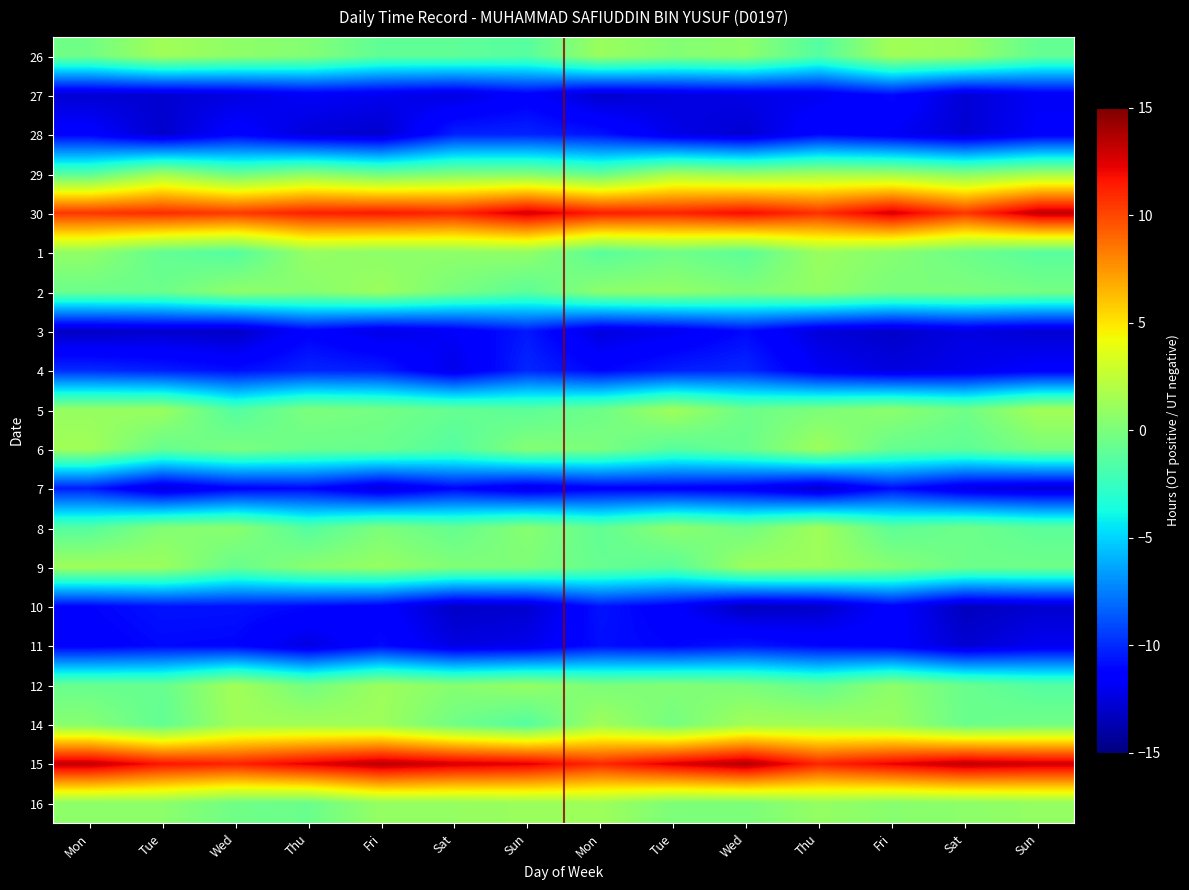

Reading left to right, list all the values displayed in this chart.

26: Mon=-0.4	Tue=1.4	Wed=0.7	Thu=0.3	Fri=-1.0	Sat=-1.0	Sun=-1.3	Mon=1.1	Tue=0.3	Wed=0.6	Thu=-1.4	Fri=1.4	Sat=1.0	Sun=-0.9
27: Mon=-12.8	Tue=-12.8	Wed=-12.4	Thu=-11.8	Fri=-12.0	Sat=-12.5	Sun=-11.5	Mon=-12.9	Tue=-12.5	Wed=-12.2	Thu=-12.0	Fri=-11.0	Sat=-12.7	Sun=-11.8
28: Mon=-11.3	Tue=-13.0	Wed=-11.3	Thu=-12.6	Fri=-12.9	Sat=-10.3	Sun=-10.2	Mon=-10.7	Tue=-12.2	Wed=-12.8	Thu=-11.1	Fri=-11.8	Sat=-12.7	Sun=-11.6
29: Mon=-1.4	Tue=1.2	Wed=-0.7	Thu=0.5	Fri=-0.6	Sat=0.1	Sun=0.1	Mon=-0.9	Tue=1.4	Wed=0.8	Thu=1.3	Fri=1.2	Sat=0.3	Sun=1.3
30: Mon=10.6	Tue=10.9	Wed=10.4	Thu=11.3	Fri=11.5	Sat=11.1	Sun=12.8	Mon=11.4	Tue=11.2	Wed=11.9	Thu=10.7	Fri=12.7	Sat=10.5	Sun=13.3
1: Mon=0.8	Tue=-0.9	Wed=-1.5	Thu=0.9	Fri=0.6	Sat=0.7	Sun=0.8	Mon=-1.3	Tue=-0.4	Wed=-1.2	Thu=1.1	Fri=0.4	Sat=-0.5	Sun=-1.3
2: Mon=-0.6	Tue=-0.5	Wed=0.7	Thu=0.4	Fri=1.2	Sat=-0.1	Sun=-1.1	Mon=0.6	Tue=0.8	Wed=0.2	Thu=0.8	Fri=-0.0	Sat=0.1	Sun=-0.2
3: Mon=-13.2	Tue=-12.9	Wed=-13.1	Thu=-11.3	Fri=-12.3	Sat=-11.7	Sun=-10.5	Mon=-12.5	Tue=-12.0	Wed=-11.0	Thu=-12.6	Fri=-13.0	Sat=-12.4	Sun=-12.8
4: Mon=-10.0	Tue=-10.3	Wed=-10.9	Thu=-10.2	Fri=-10.4	Sat=-12.2	Sun=-10.1	Mon=-11.2	Tue=-10.3	Wed=-10.1	Thu=-11.8	Fri=-12.4	Sat=-12.1	Sun=-11.5
5: Mon=1.0	Tue=1.1	Wed=-1.5	Thu=0.0	Fri=-0.2	Sat=-0.8	Sun=-1.1	Mon=-0.5	Tue=1.3	Wed=-0.5	Thu=0.1	Fri=0.6	Sat=-0.4	Sun=1.4
6: Mon=1.4	Tue=-0.7	Wed=-0.0	Thu=-0.6	Fri=-0.6	Sat=-1.4	Sun=0.3	Mon=0.0	Tue=-1.3	Wed=-0.7	Thu=1.2	Fri=-0.8	Sat=-1.1	Sun=-0.0
7: Mon=-10.4	Tue=-12.6	Wed=-11.3	Thu=-11.1	Fri=-12.6	Sat=-11.2	Sun=-12.3	Mon=-11.5	Tue=-11.5	Wed=-11.8	Thu=-13.1	Fri=-10.9	Sat=-12.4	Sun=-12.8
8: Mon=-1.4	Tue=0.3	Wed=0.5	Thu=-1.5	Fri=0.0	Sat=-0.8	Sun=0.4	Mon=-1.0	Tue=0.6	Wed=-0.3	Thu=1.3	Fri=-1.1	Sat=-0.5	Sun=-1.2
9: Mon=1.3	Tue=1.1	Wed=-0.7	Thu=0.5	Fri=1.0	Sat=0.2	Sun=0.1	Mon=-0.8	Tue=-1.2	Wed=1.2	Thu=1.2	Fri=0.4	Sat=-0.5	Sun=-0.5
10: Mon=-11.2	Tue=-10.7	Wed=-10.7	Thu=-11.0	Fri=-11.4	Sat=-13.1	Sun=-12.9	Mon=-10.7	Tue=-11.5	Wed=-13.3	Thu=-13.0	Fri=-11.4	Sat=-13.3	Sun=-12.9
11: Mon=-11.4	Tue=-11.0	Wed=-11.1	Thu=-12.4	Fri=-10.9	Sat=-12.4	Sun=-12.1	Mon=-10.8	Tue=-11.1	Wed=-10.5	Thu=-11.1	Fri=-11.4	Sat=-12.8	Sun=-12.0
12: Mon=-0.7	Tue=-0.8	Wed=1.4	Thu=-0.3	Fri=1.2	Sat=0.4	Sun=0.9	Mon=0.0	Tue=0.2	Wed=-0.0	Thu=-0.9	Fri=0.7	Sat=-0.7	Sun=-1.4
14: Mon=0.4	Tue=-1.0	Wed=1.3	Thu=1.4	Fri=1.2	Sat=-0.4	Sun=-1.5	Mon=1.3	Tue=-0.2	Wed=1.4	Thu=1.4	Fri=1.1	Sat=-0.6	Sun=-0.3
15: Mon=13.2	Tue=11.6	Wed=11.2	Thu=12.4	Fri=13.5	Sat=12.8	Sun=12.4	Mon=11.0	Tue=12.5	Wed=13.7	Thu=11.1	Fri=12.2	Sat=13.3	Sun=12.9
16: Mon=0.6	Tue=0.6	Wed=-0.4	Thu=-0.6	Fri=0.9	Sat=0.9	Sun=1.1	Mon=1.2	Tue=0.0	Wed=0.0	Thu=0.9	Fri=0.4	Sat=0.6	Sun=0.9